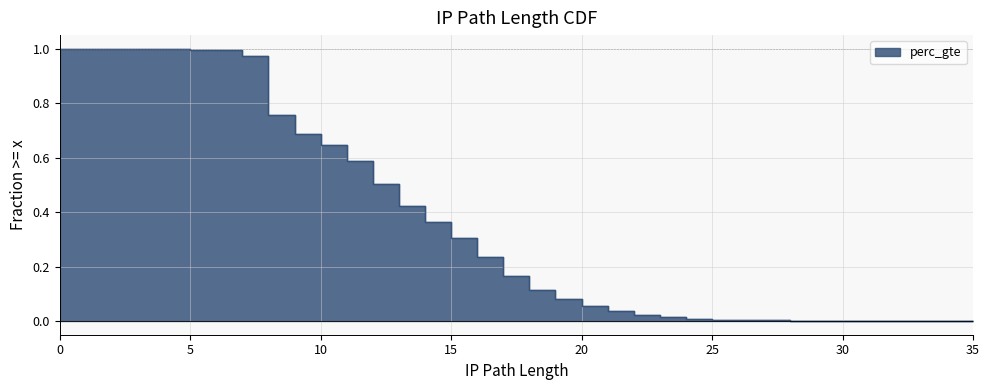

The chart shows a value of 0.3 at 5. True or false?

False